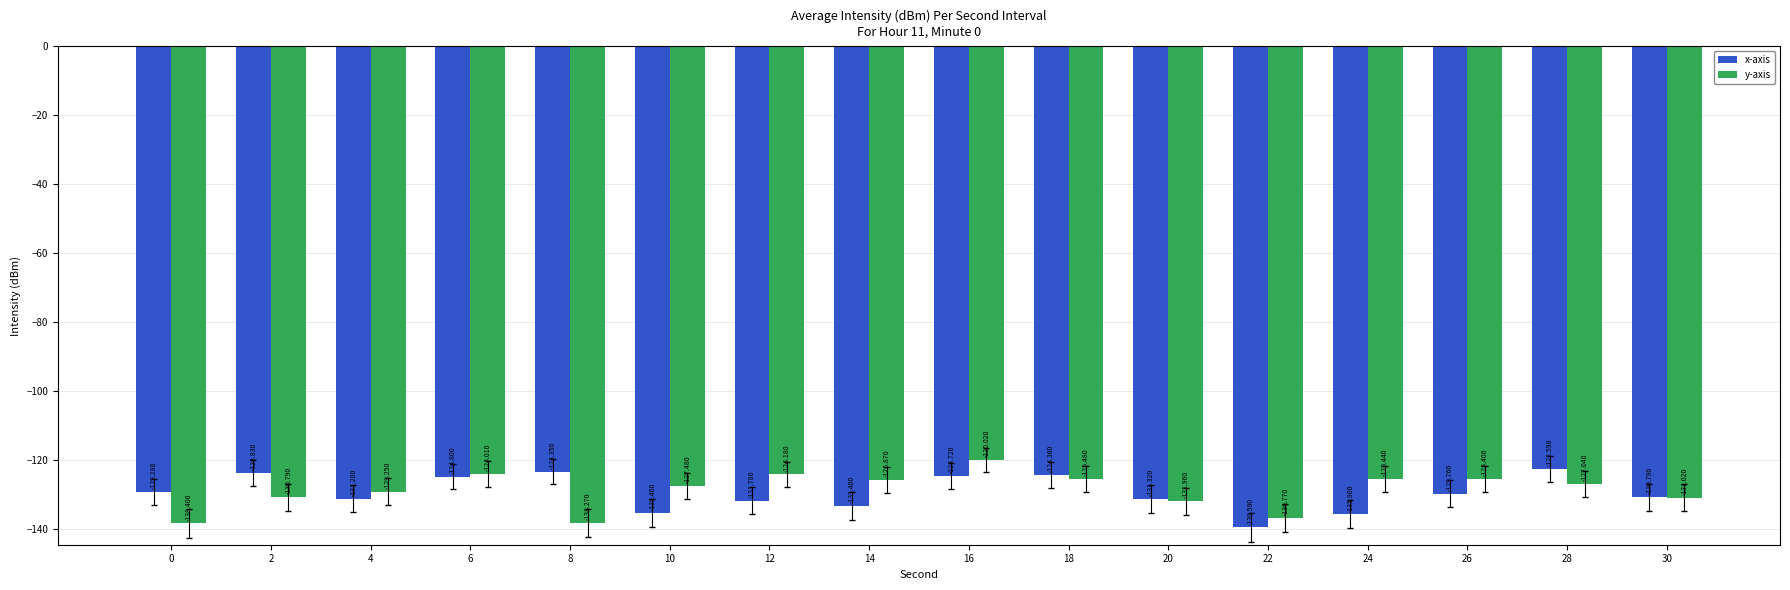

What is the greatest value displayed?

-120.0